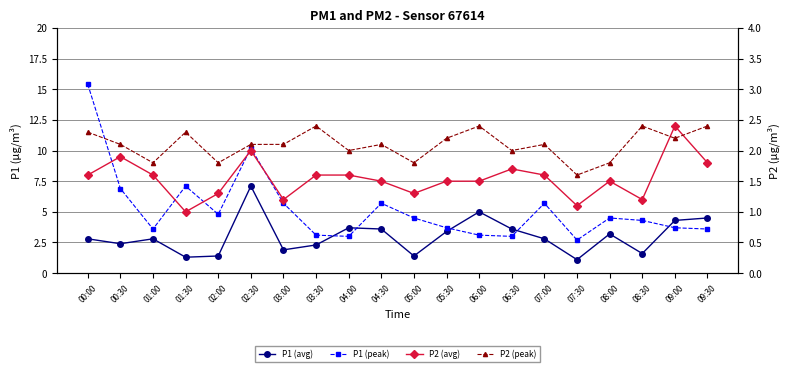

What is the average value of the P2 (avg) series?

1.5